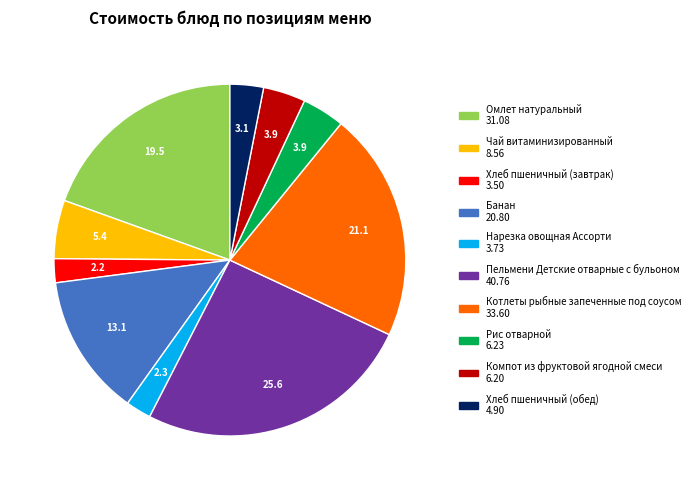

Does any single category account for the majority?

No